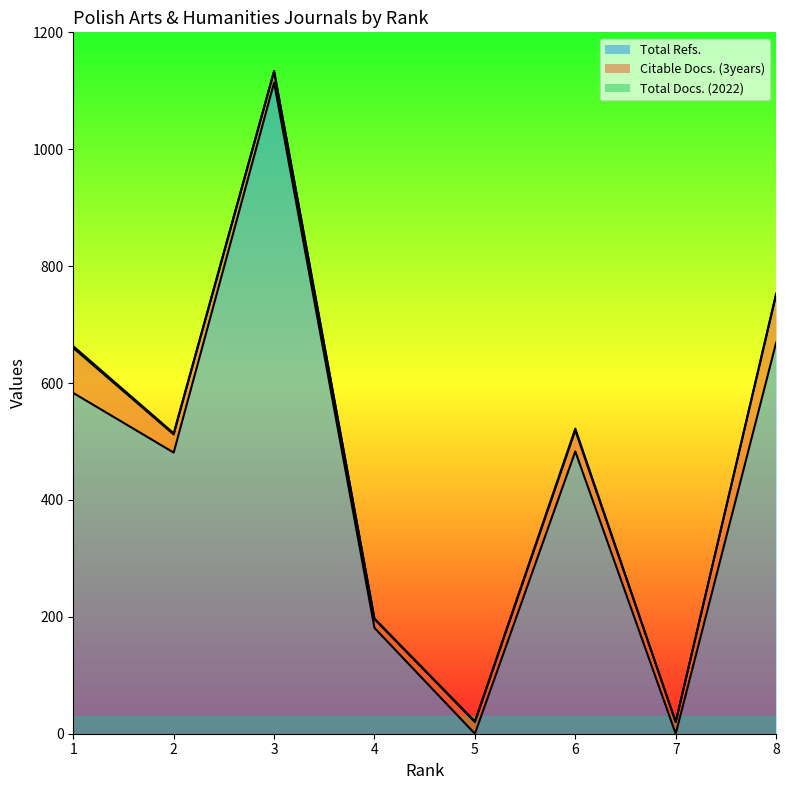

Is it true that Total Docs. (2022) equals 0 at 7?

True